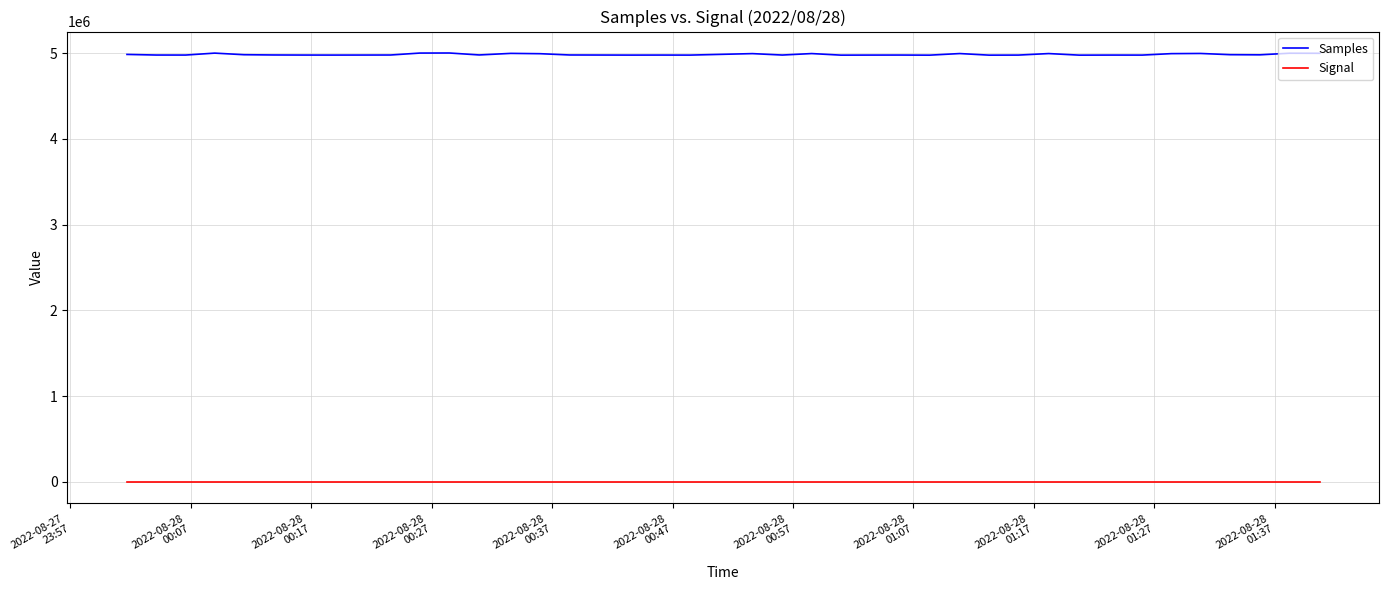

List the series in order of their overall mean, lowest first.

Signal, Samples